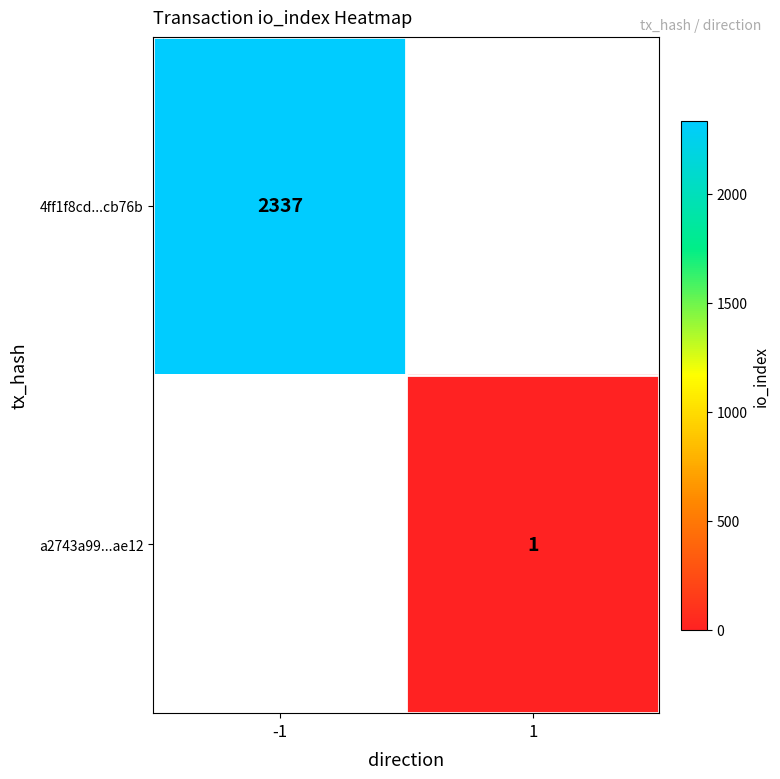

The value of a2743a99...ae12 at 1 is 0. True or false?

False